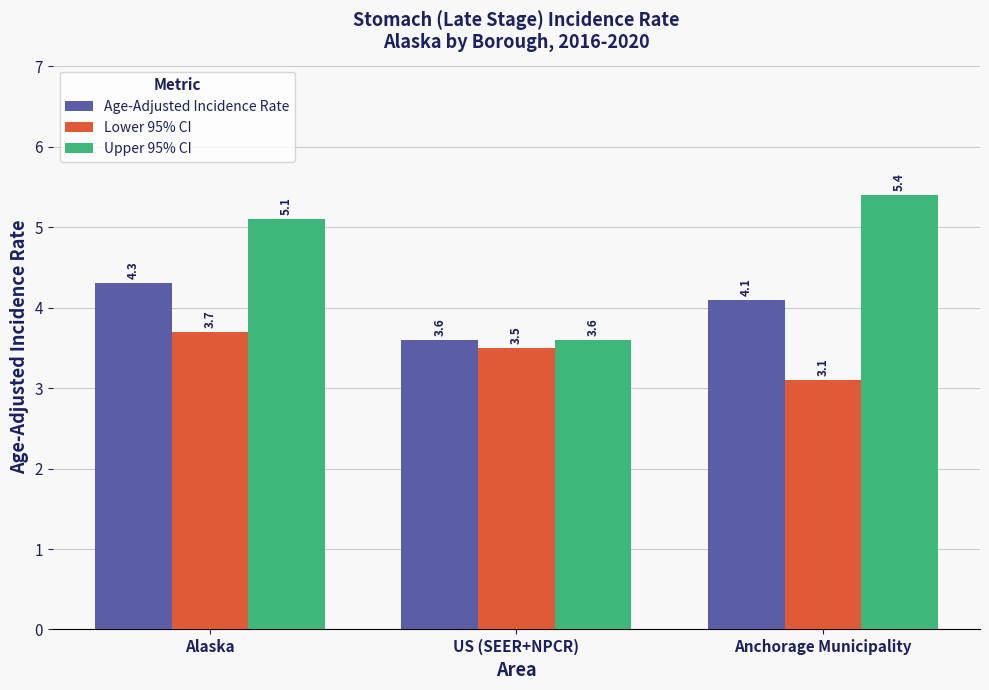

Which series has the widest spread of values?

Upper 95% CI